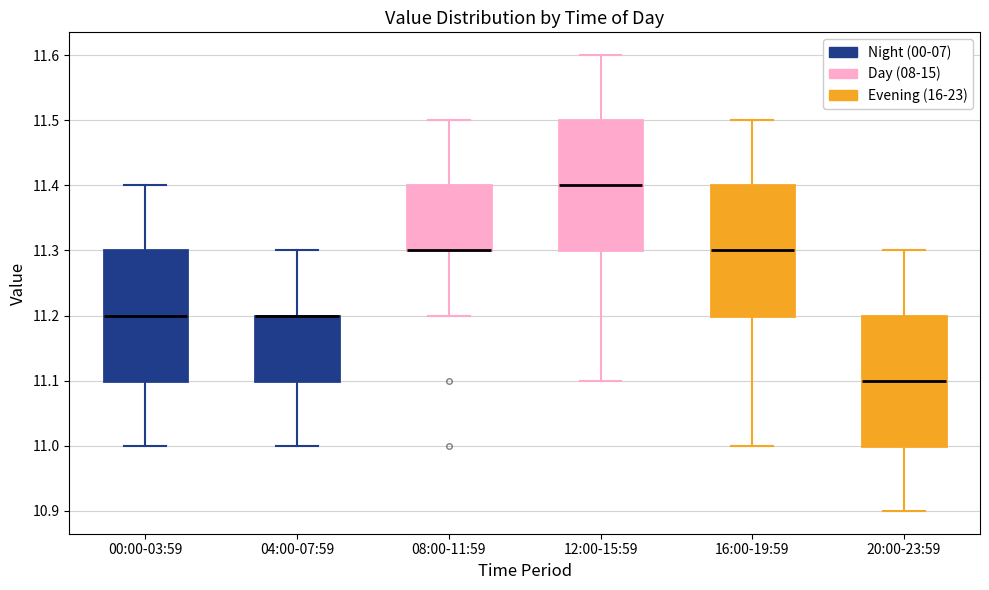

Where is the lower edge of the box for 16:00-19:59 on the y-axis? The values are not printed on the chart, so give them approximately, as read against the axis.

11.2